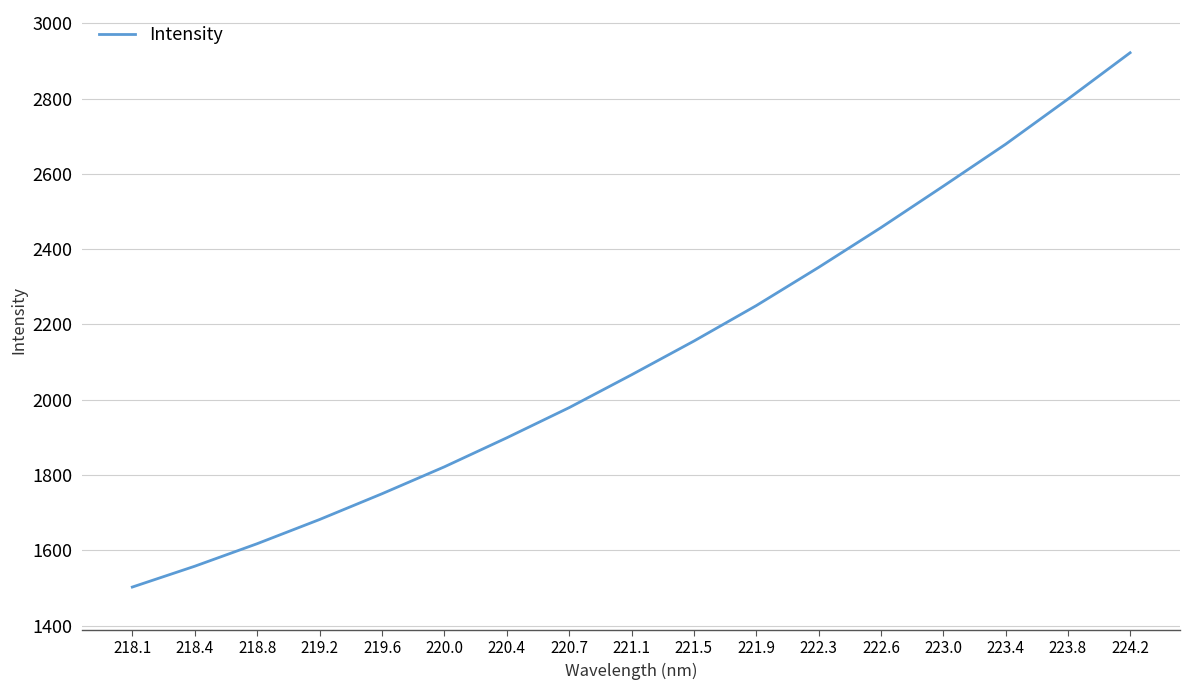

The chart shows a value of 1750.4 at 219.6. True or false?

True